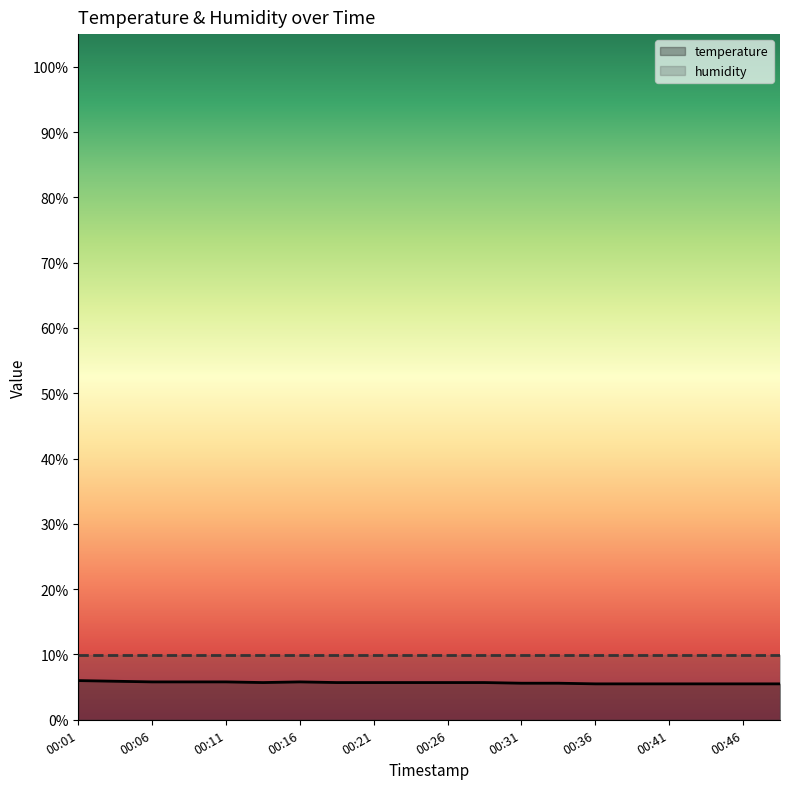

Rank the categories by value from lowest to highest.

00:36, 00:39, 00:41, 00:44, 00:46, 00:49, 00:31, 00:34, 00:14, 00:19, 00:21, 00:24, 00:26, 00:29, 00:06, 00:09, 00:11, 00:16, 00:04, 00:01